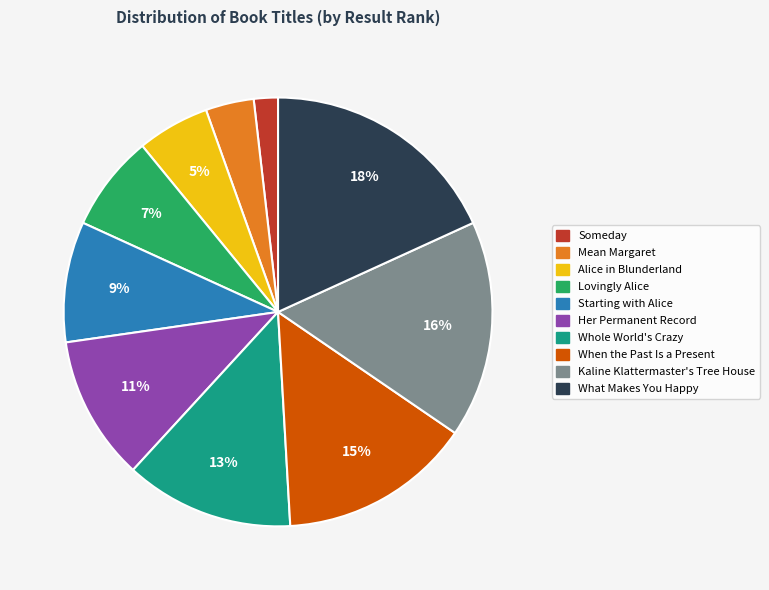

Is Mean Margaret the majority of the pie?

No